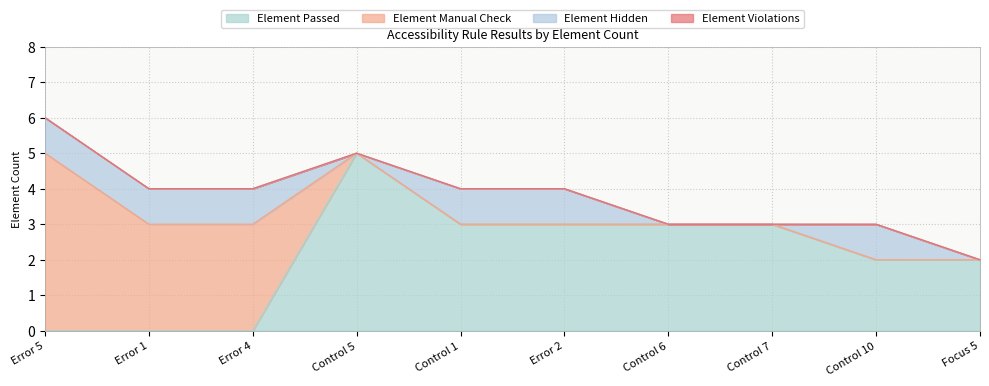

After their last crossing, which series has the higher values: Element Passed or Element Hidden?

Element Passed